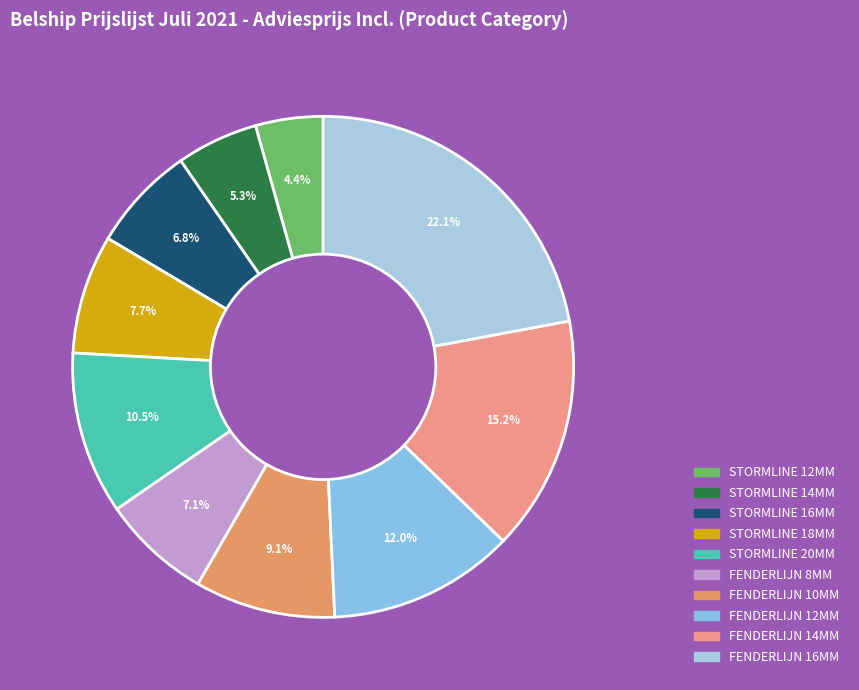

Is it true that STORMLINE 18MM is 1% of the pie?

False